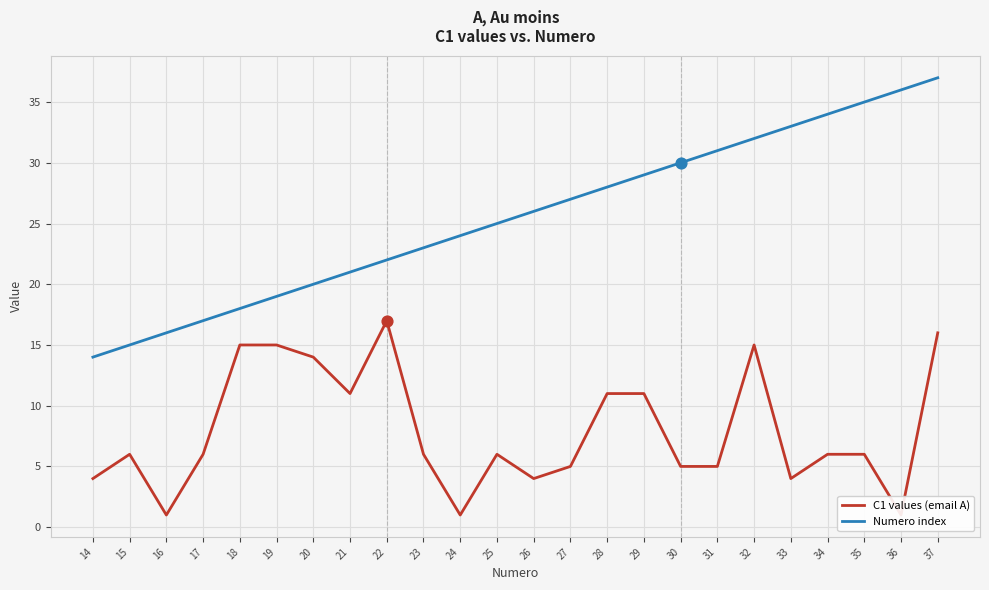

Which series reaches the minimum Y coordinate?

C1 values (email A)